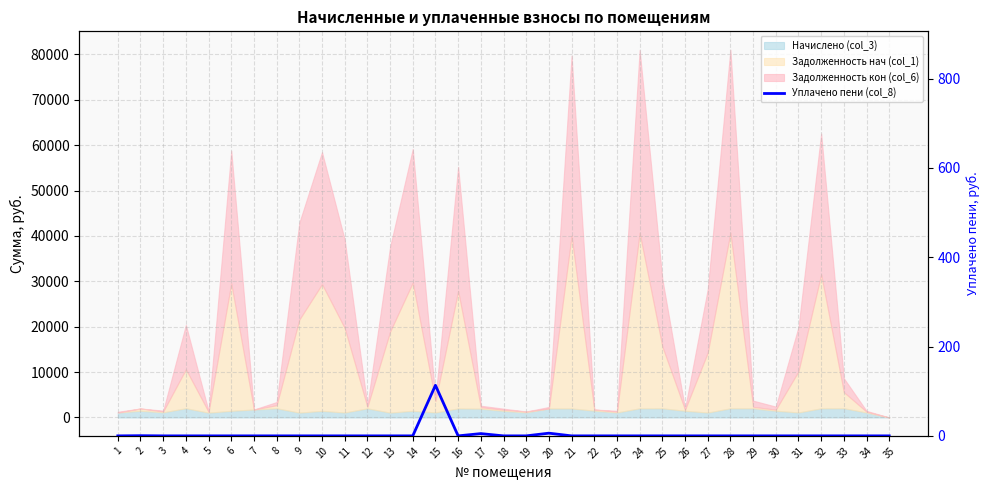

Where is the first local minimum?

16